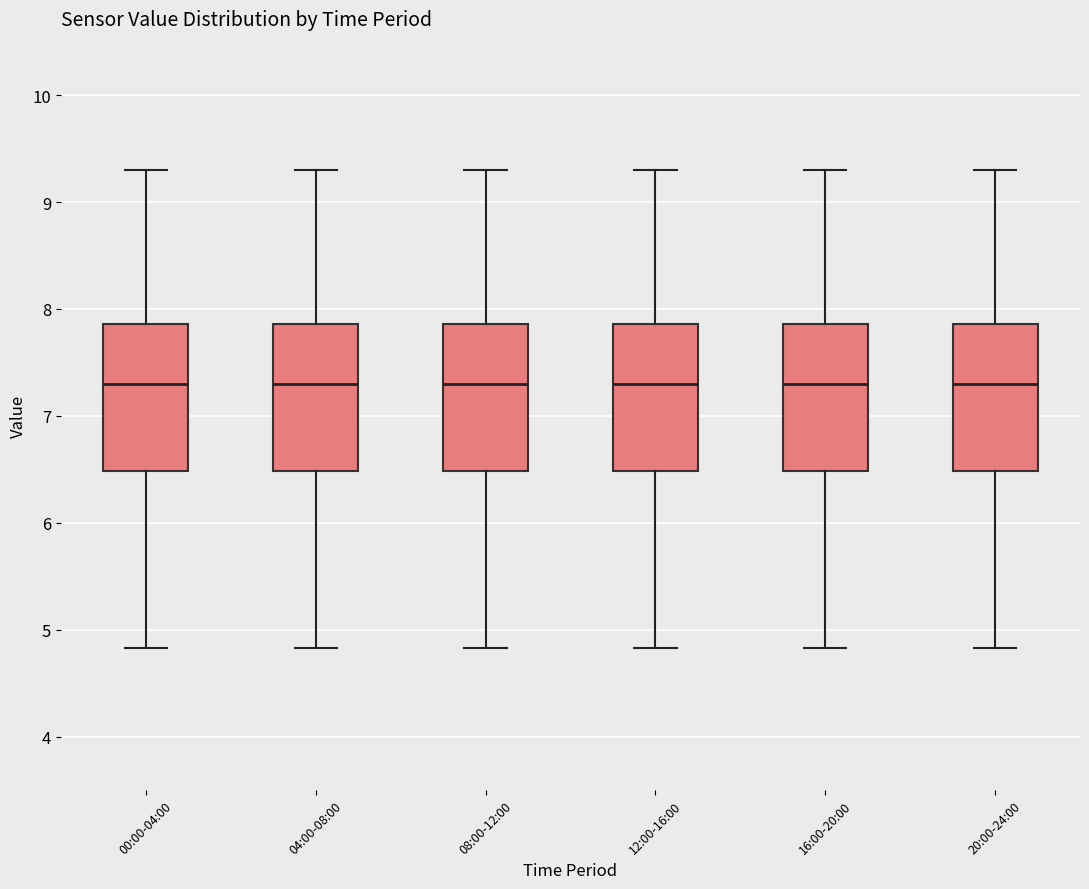

Reading left to right, transcribe this box plot: for each box, give where its median line is, the range the box spans, and where its two whiskers end, as read against the y-axis. The values are not printed on the chart, so give them approximately, as read against the axis.

00:00-04:00: median 7.3, box 6.5 to 7.9, whiskers 4.8 to 9.3
04:00-08:00: median 7.3, box 6.5 to 7.9, whiskers 4.8 to 9.3
08:00-12:00: median 7.3, box 6.5 to 7.9, whiskers 4.8 to 9.3
12:00-16:00: median 7.3, box 6.5 to 7.9, whiskers 4.8 to 9.3
16:00-20:00: median 7.3, box 6.5 to 7.9, whiskers 4.8 to 9.3
20:00-24:00: median 7.3, box 6.5 to 7.9, whiskers 4.8 to 9.3